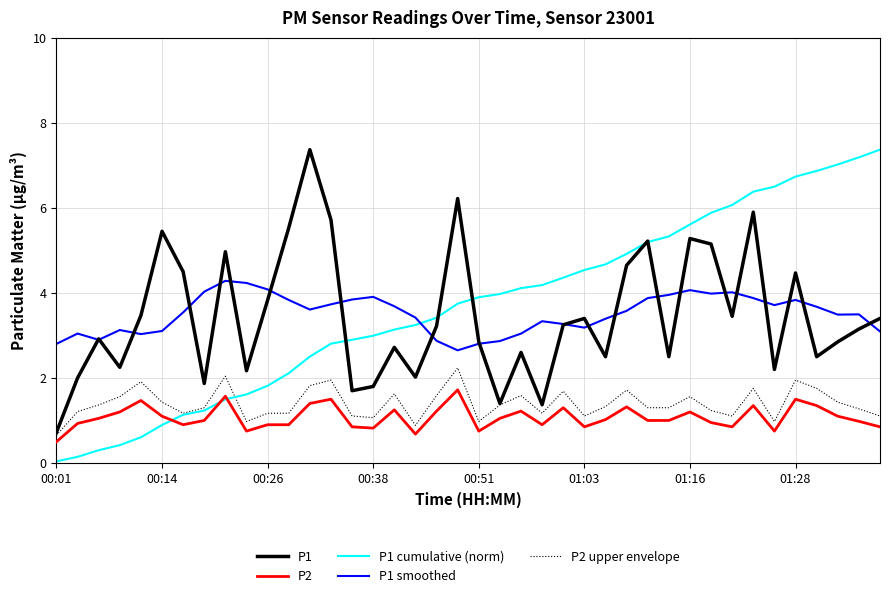

True or false: P2 and P1 smoothed intersect in this chart.

False